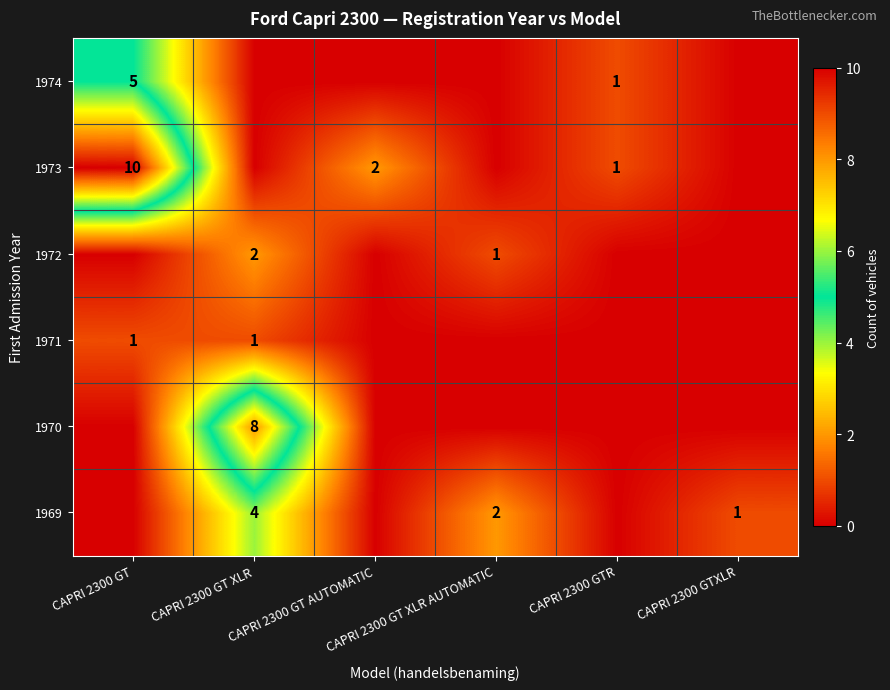

At which category does the chart reach its peak across all series?

CAPRI 2300 GT